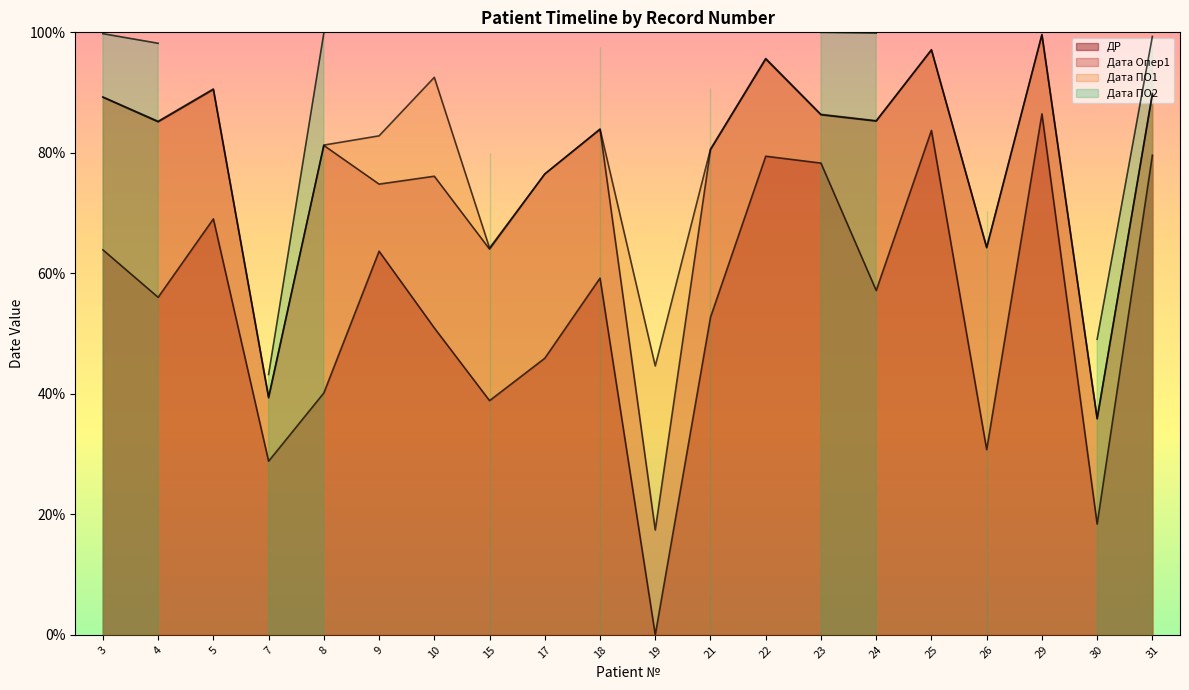

How many positive values does the ДР series have?

19